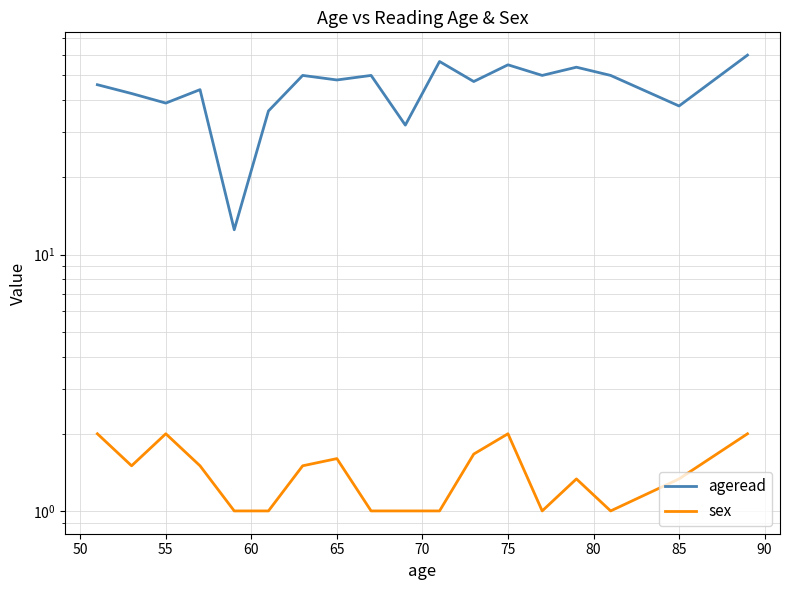

List the series in order of their peak value, lowest first.

sex, ageread